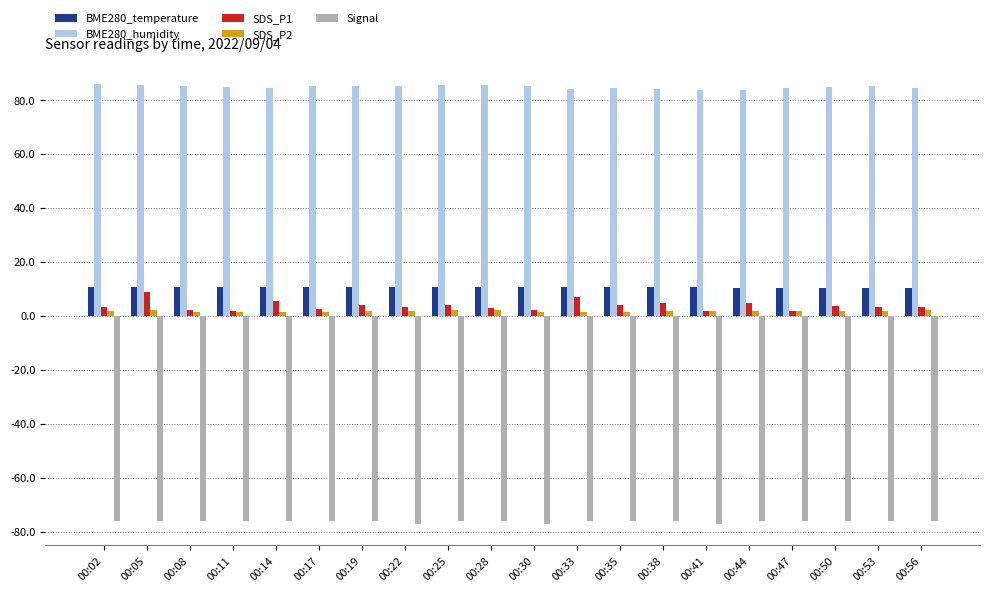

Which series has the widest spread of values?

SDS_P1